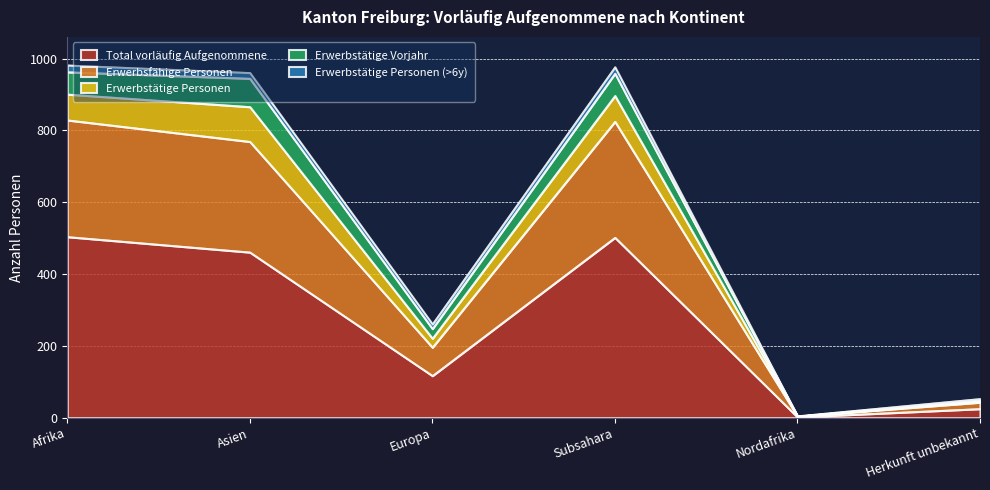

What is the difference between the second highest and minimum values in the Erwerbstätige Personen series?

72